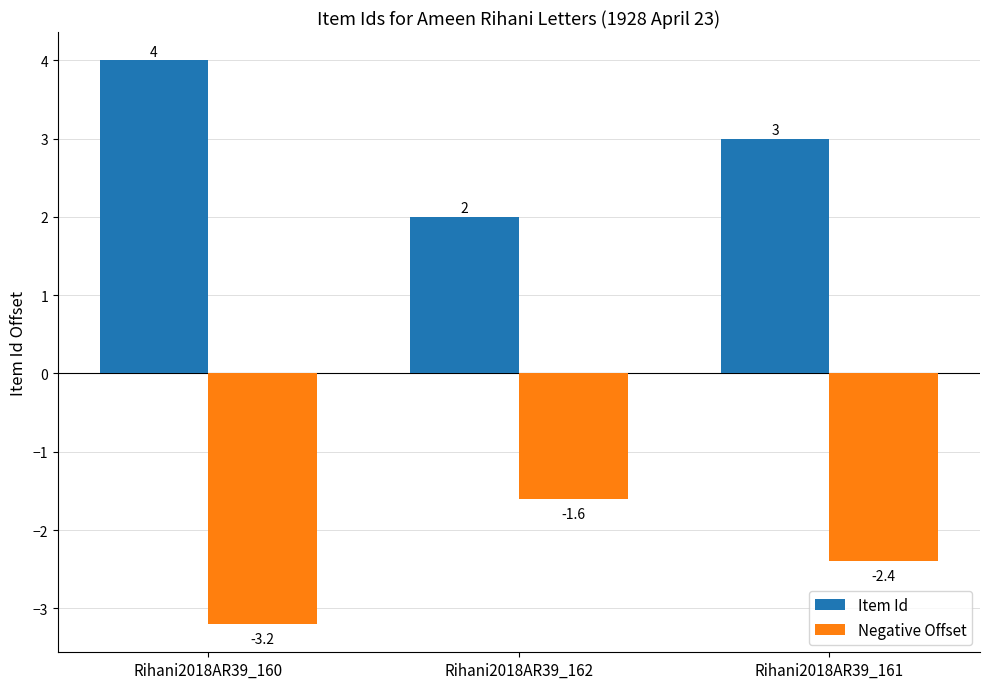

What is the difference between the maximum and minimum values in the Item Id series?

2.0